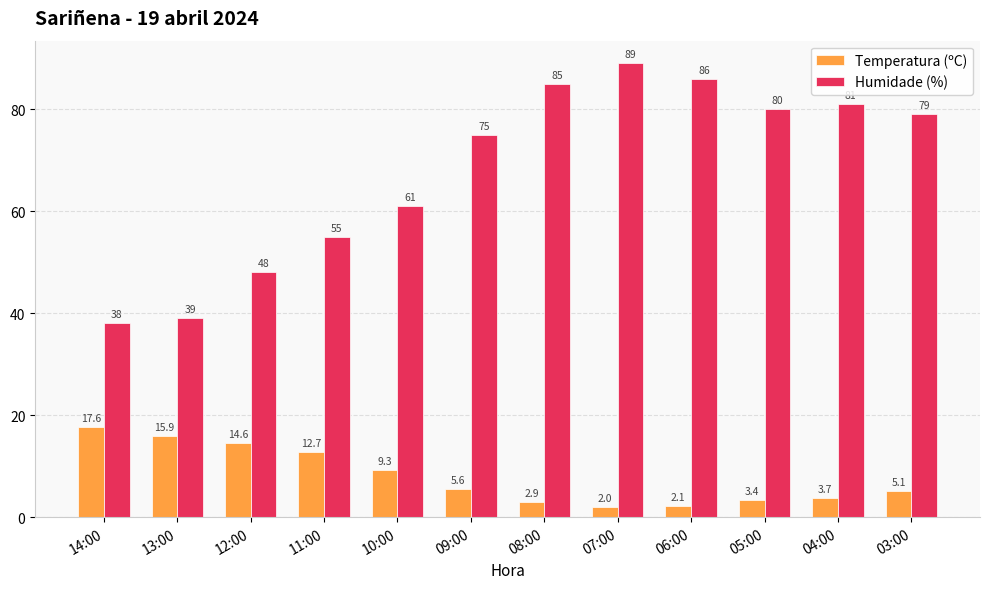

What is the value of the Temperatura (ºC) bar at the 12th from the left?

5.1